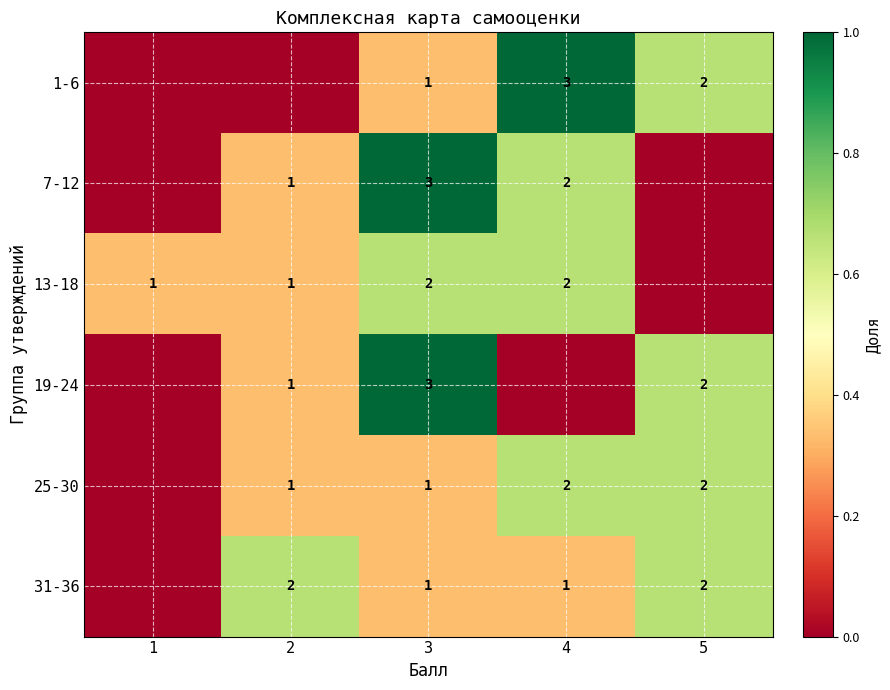

True or false: 1-6 has a value of 1 at 3.

True